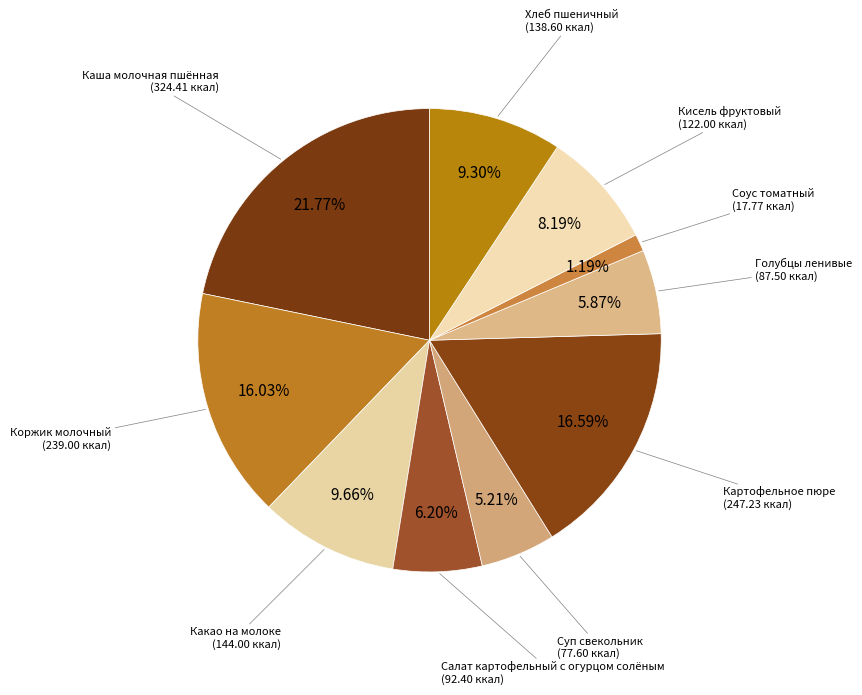

How many slices are in this pie chart?

10